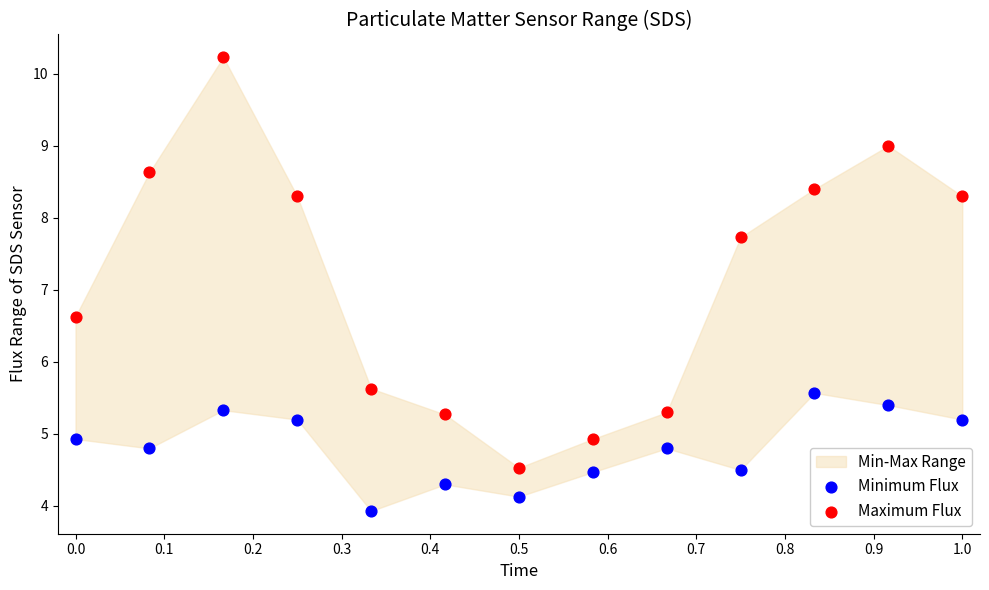

Across all data points, what is the range of Y values (max minus min)?

6.3